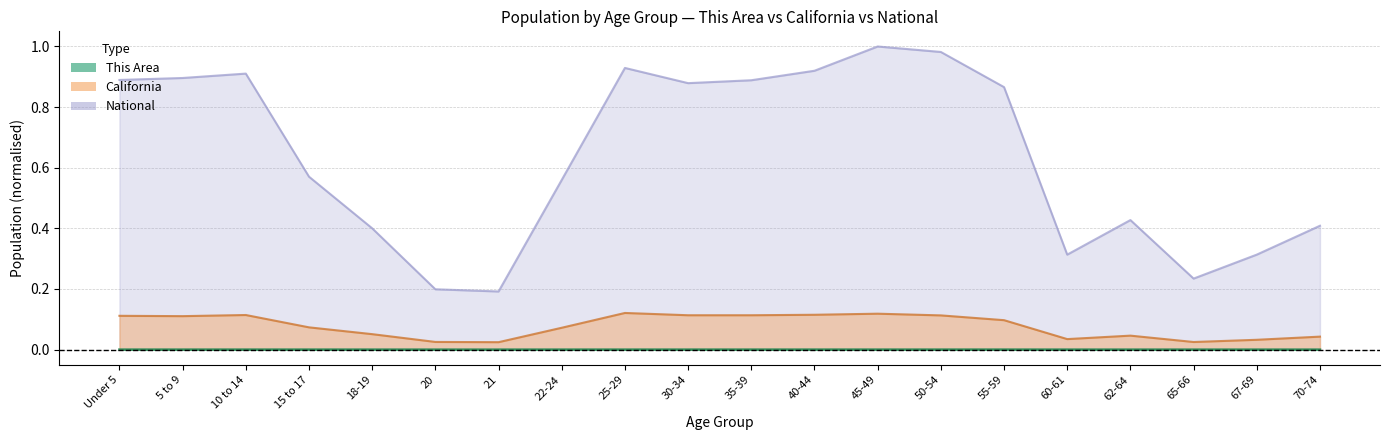

List the labels in order of National value, smallest first.

21, 20, 65-66, 60-61, 67-69, 18-19, 70-74, 62-64, 22-24, 15 to 17, 55-59, 30-34, 35-39, Under 5, 5 to 9, 10 to 14, 40-44, 25-29, 50-54, 45-49